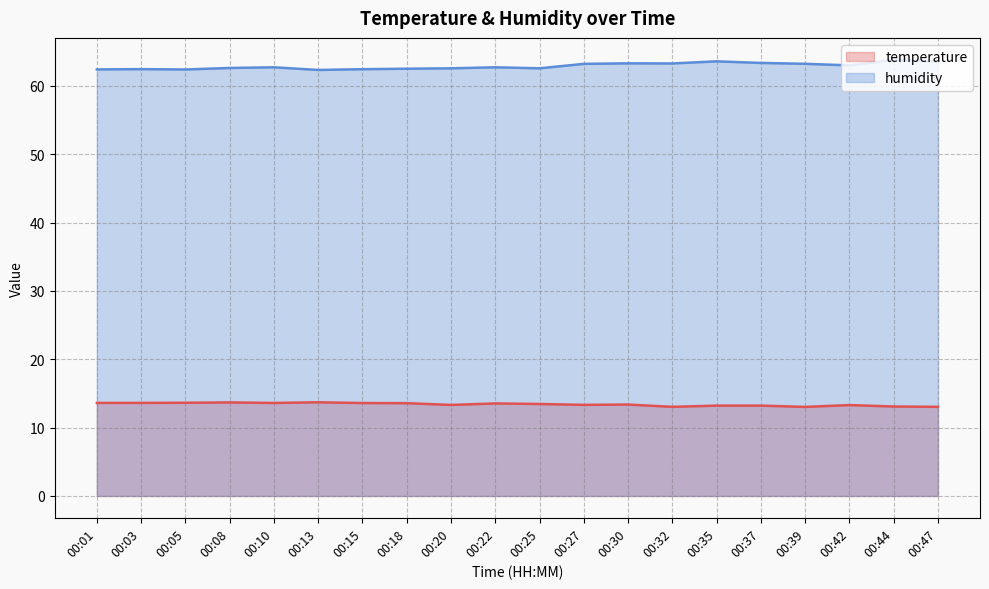

Rank the categories by temperature value from highest to lowest.

00:13, 00:08, 00:05, 00:01, 00:03, 00:10, 00:15, 00:18, 00:22, 00:25, 00:30, 00:27, 00:20, 00:42, 00:35, 00:37, 00:44, 00:32, 00:47, 00:39